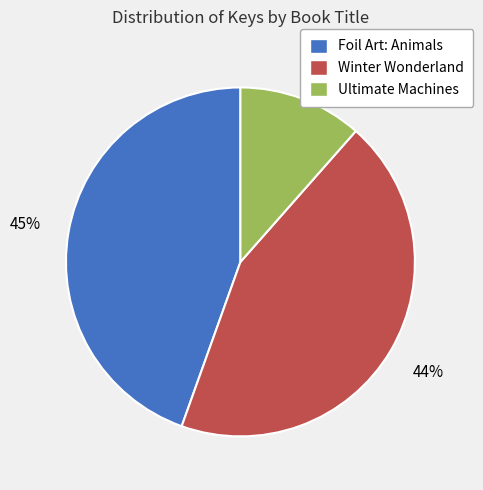

To the nearest percent, what is the difference between the largest and smallest slice percentages?

33%